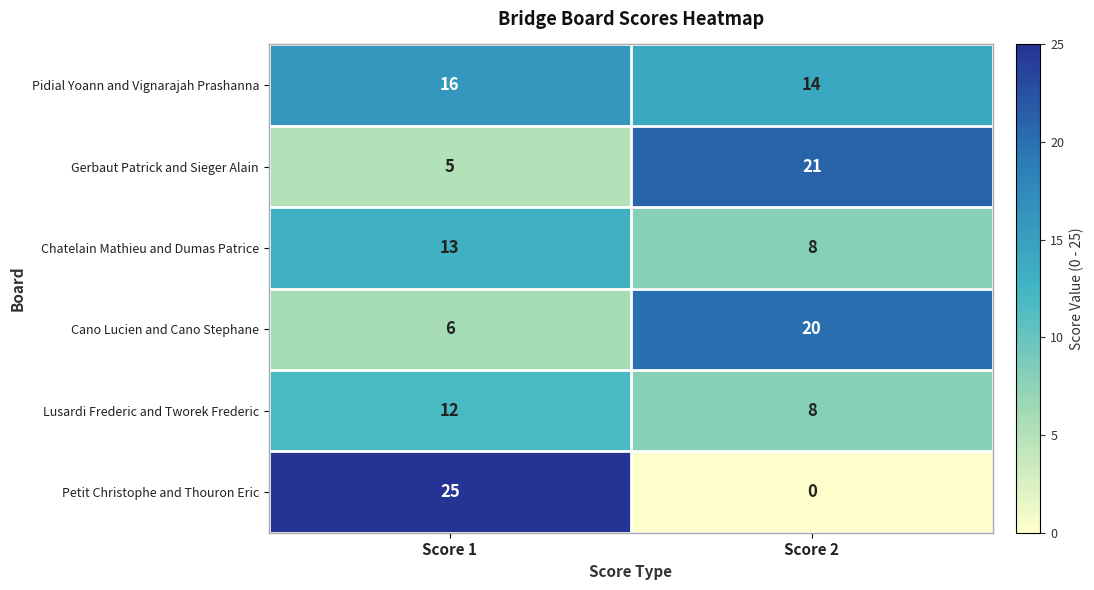

Reading left to right, transcribe all the data shown in this chart.

Pidial Yoann and Vignarajah Prashanna: Score 1=16	Score 2=14
Gerbaut Patrick and Sieger Alain: Score 1=5	Score 2=21
Chatelain Mathieu and Dumas Patrice: Score 1=13	Score 2=8
Cano Lucien and Cano Stephane: Score 1=6	Score 2=20
Lusardi Frederic and Tworek Frederic: Score 1=12	Score 2=8
Petit Christophe and Thouron Eric: Score 1=25	Score 2=0